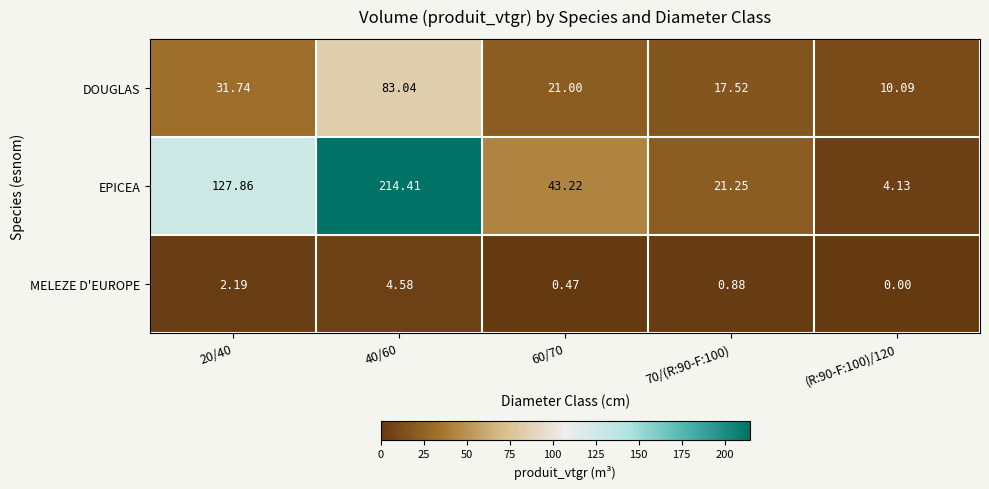

Is the value of EPICEA at 40/60 greater than the value of DOUGLAS at 20/40?

Yes